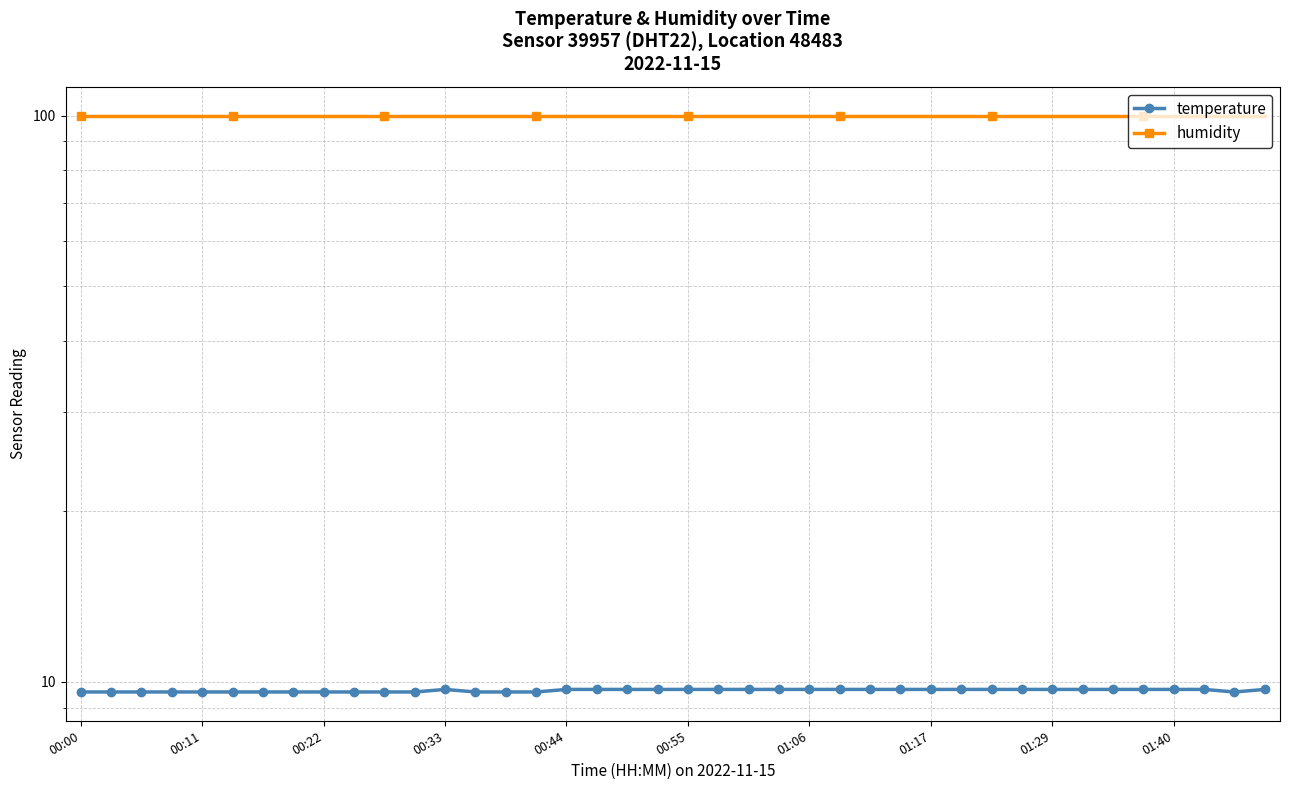

At which category does temperature reach its first local peak?

00:33